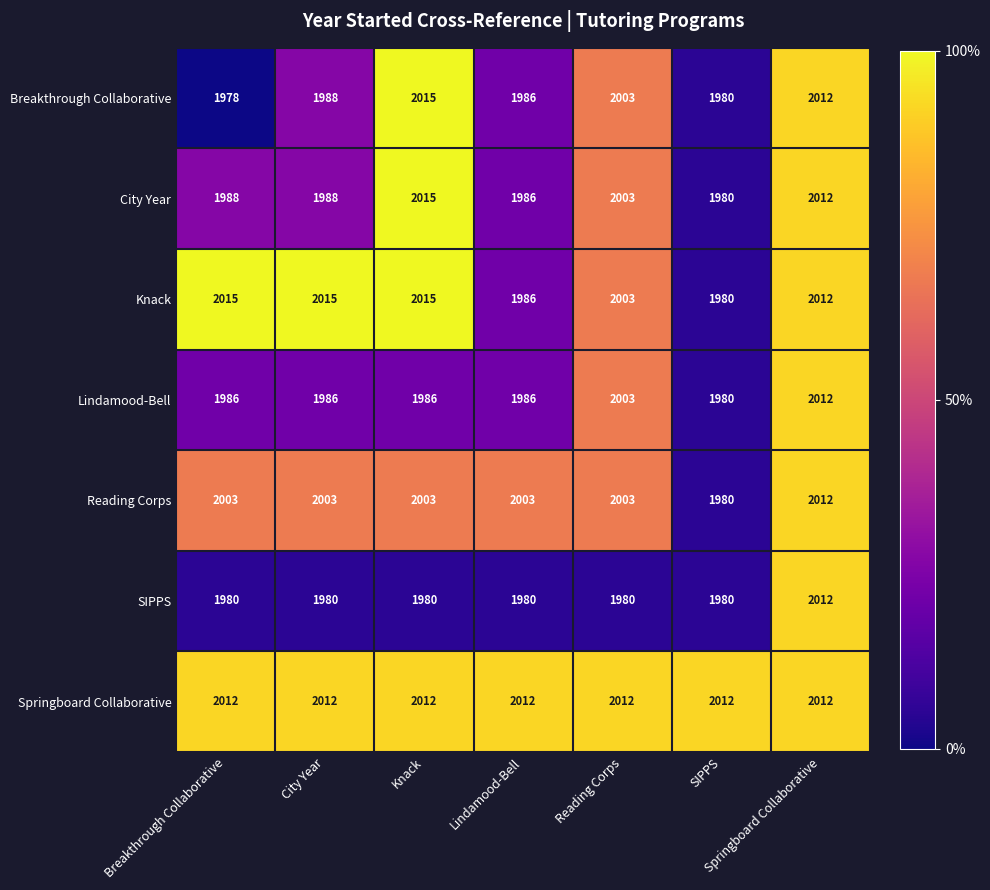

Rank the categories by Breakthrough Collaborative value from lowest to highest.

Breakthrough Collaborative, SIPPS, Lindamood-Bell, City Year, Reading Corps, Springboard Collaborative, Knack